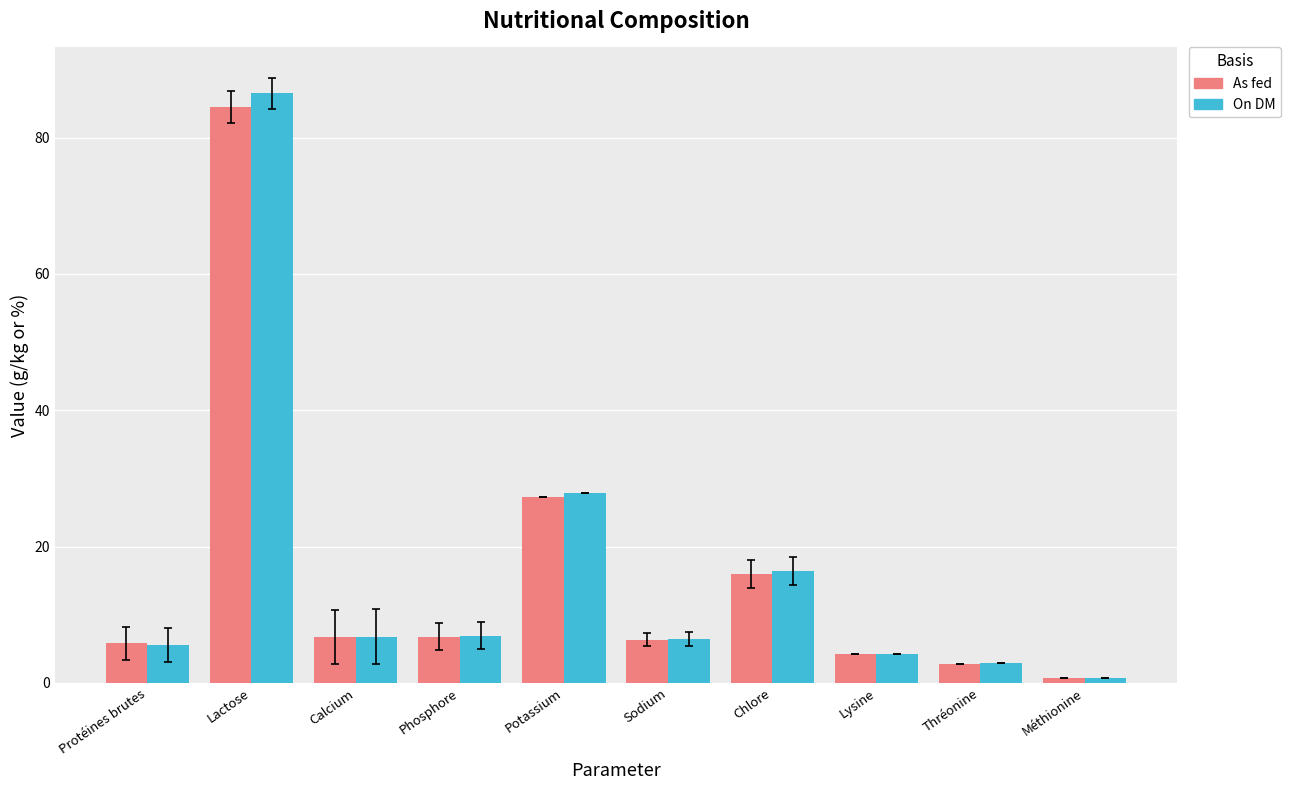

How many bars are there in each group?

2